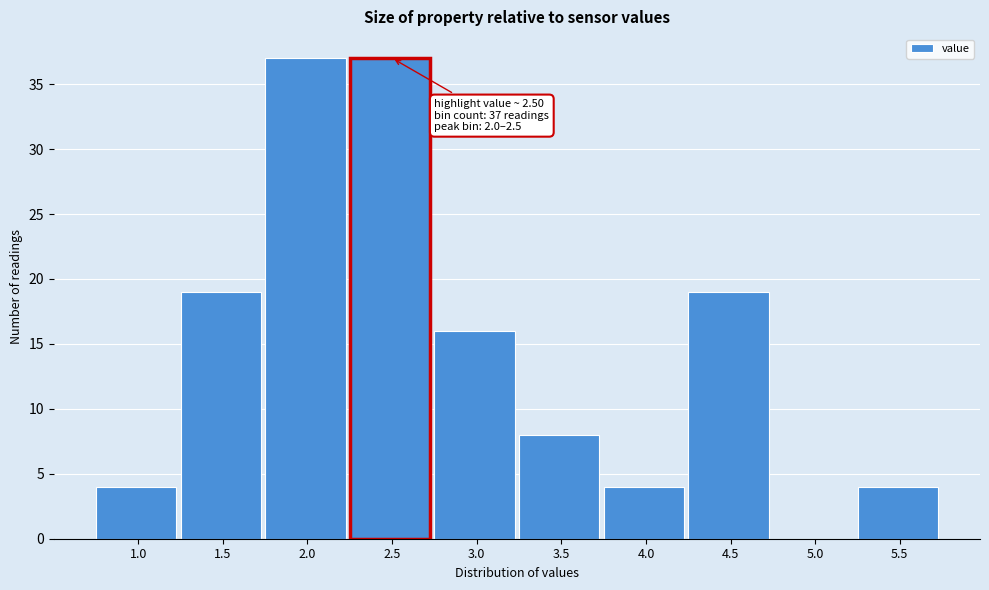

Reading left to right, transcribe all the data shown in this chart.

1.0=4	1.5=19	2.0=37	2.5=37	3.0=16	3.5=8	4.0=4	4.5=19	5.0=0	5.5=4